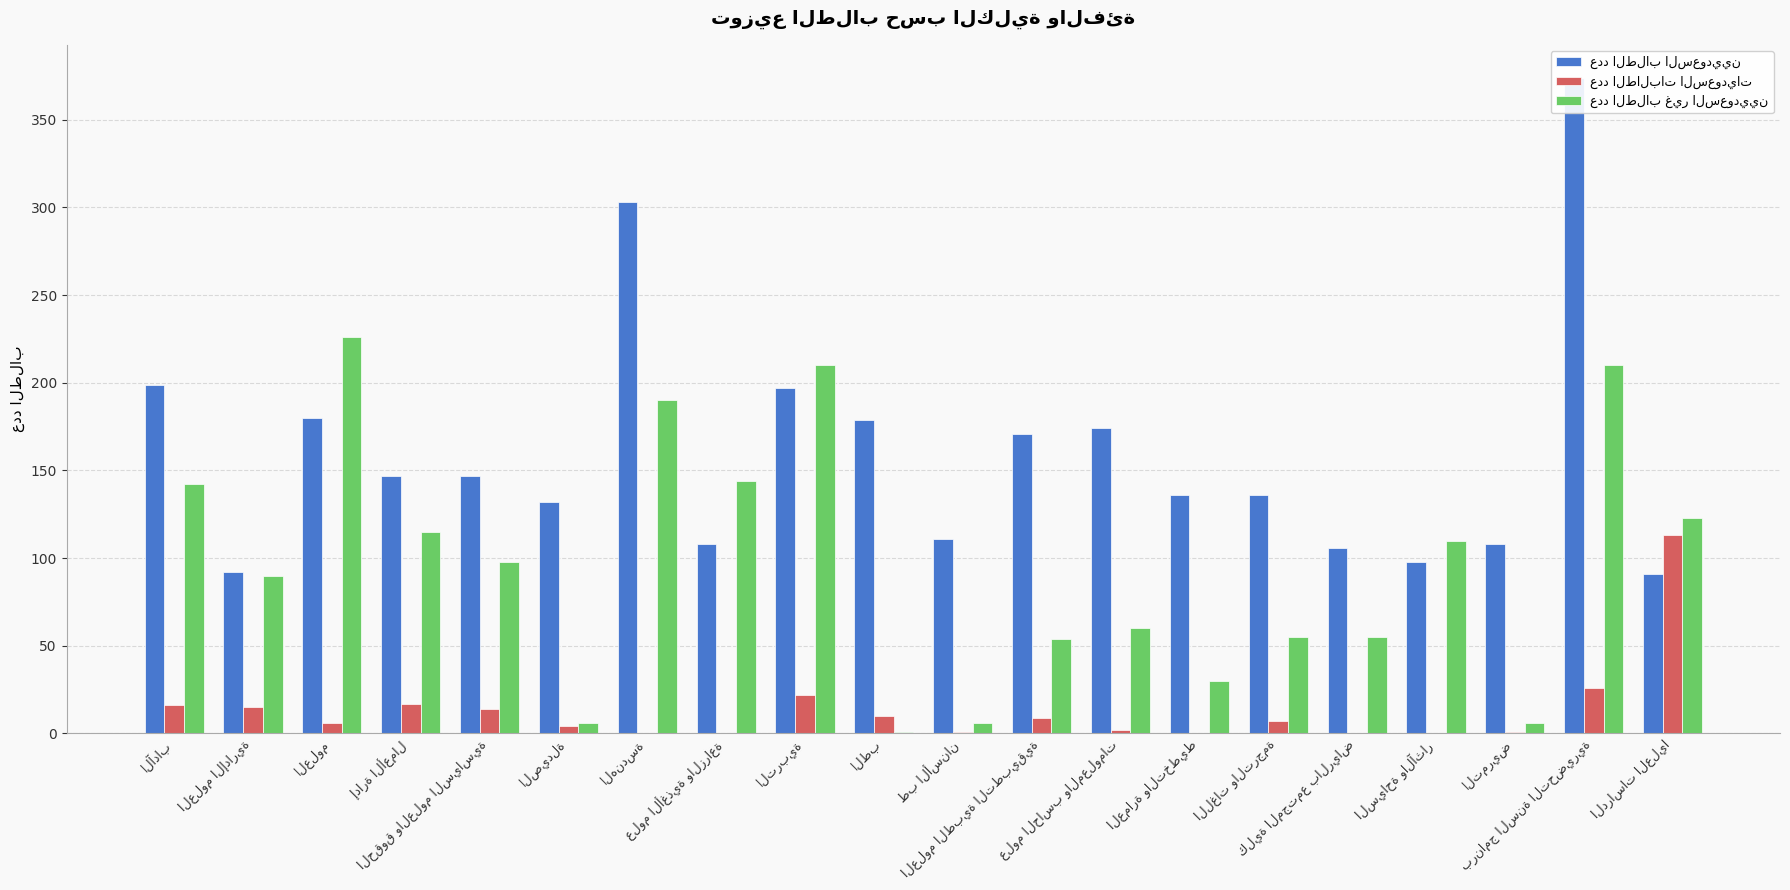

What position from the left is الآداب?

1